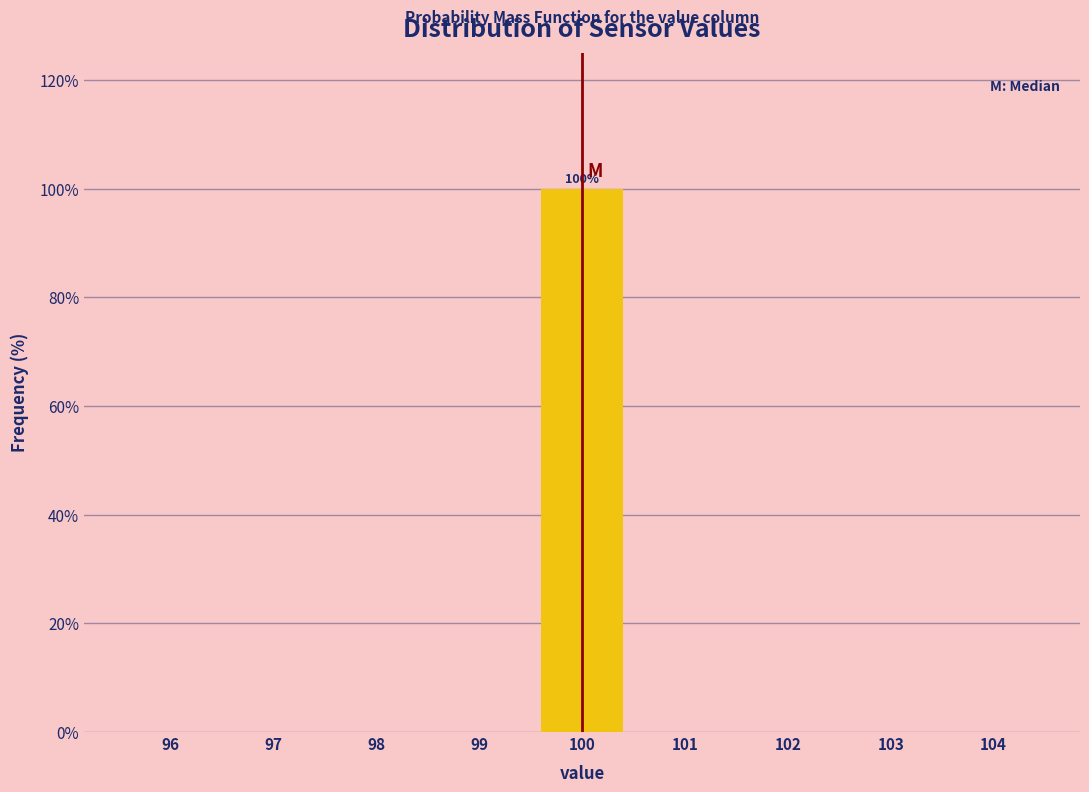

Over which range of the x-axis is the bar tallest?

99.5 to 100.5